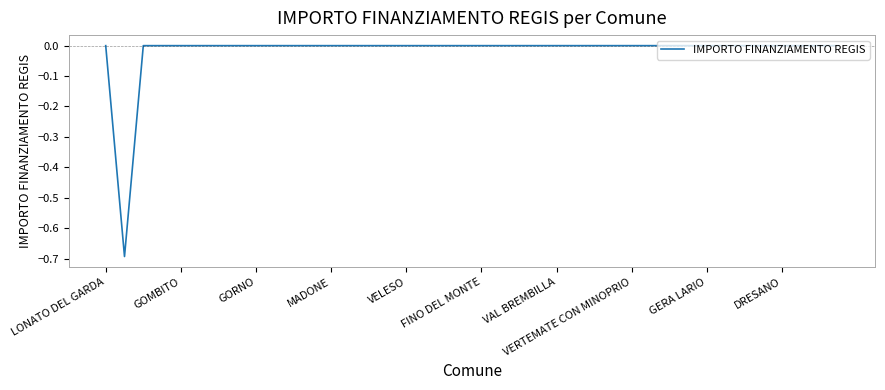

What is the minimum value shown in the chart?

-0.7